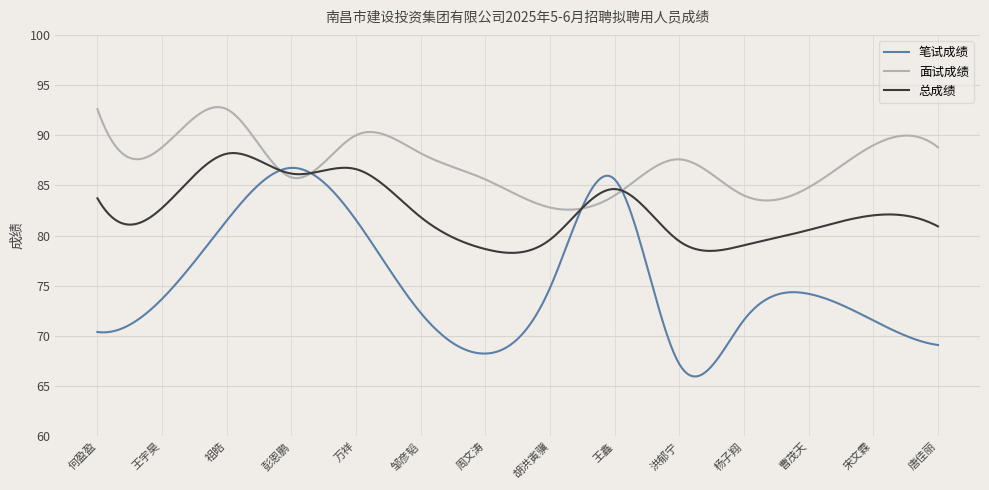

Which series has the widest spread of values?

笔试成绩